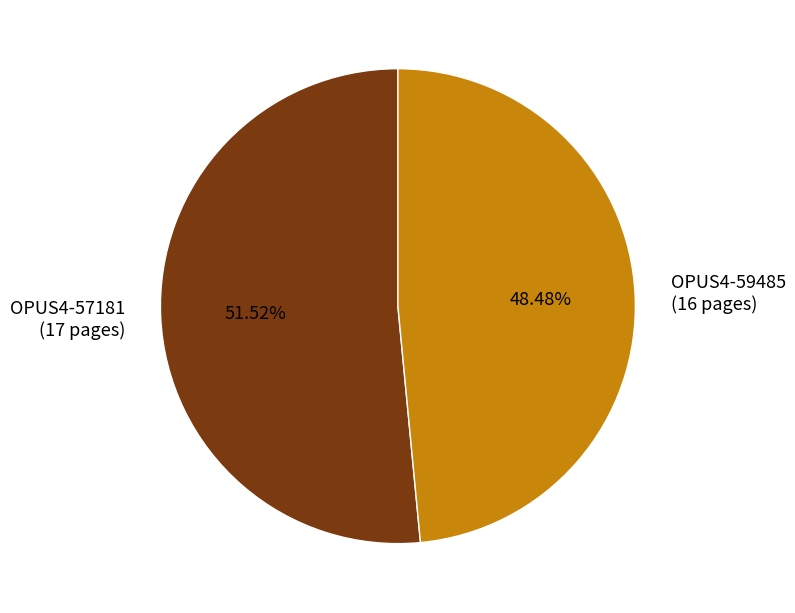

Is there any slice that represents more than half of the pie?

Yes